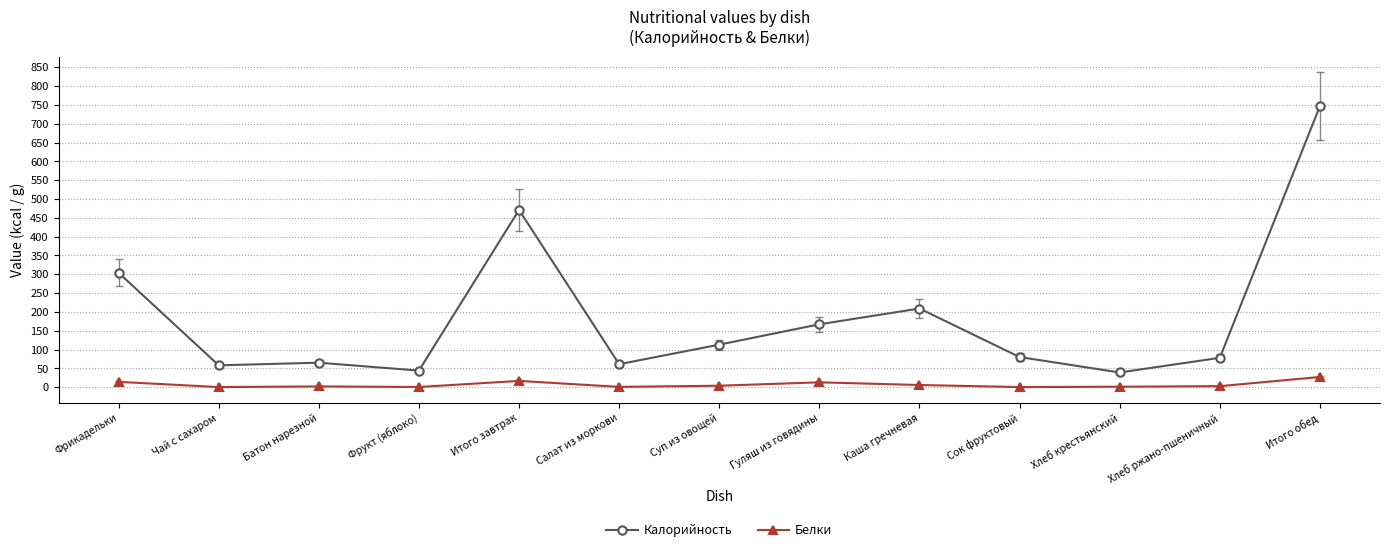

How many values in the Белки series are below 2?

6